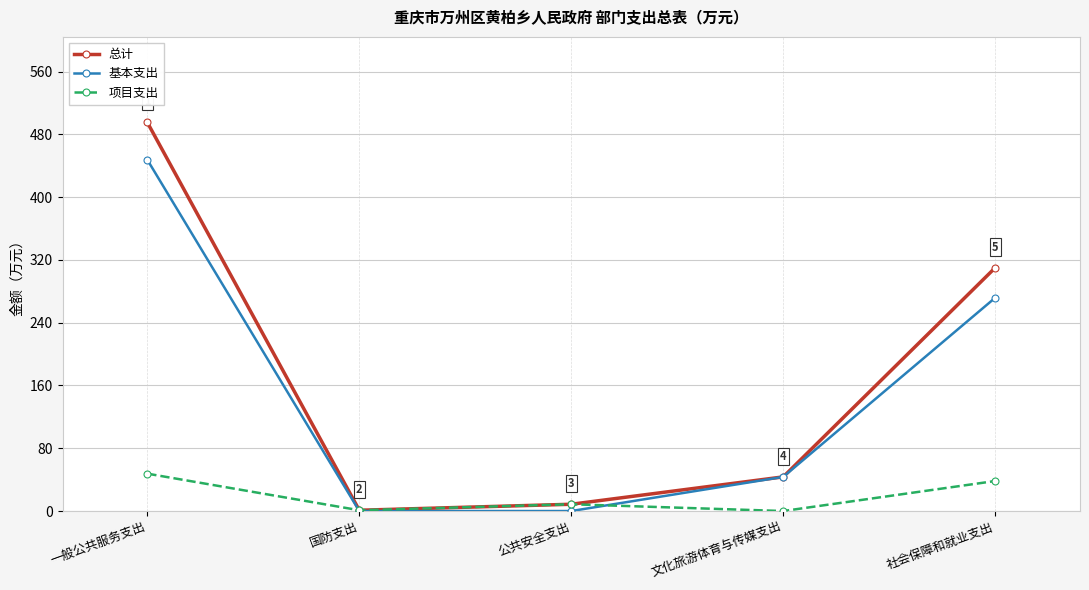

Is the value of 总计 at 一般公共服务支出 greater than the value of 基本支出 at 一般公共服务支出?

Yes